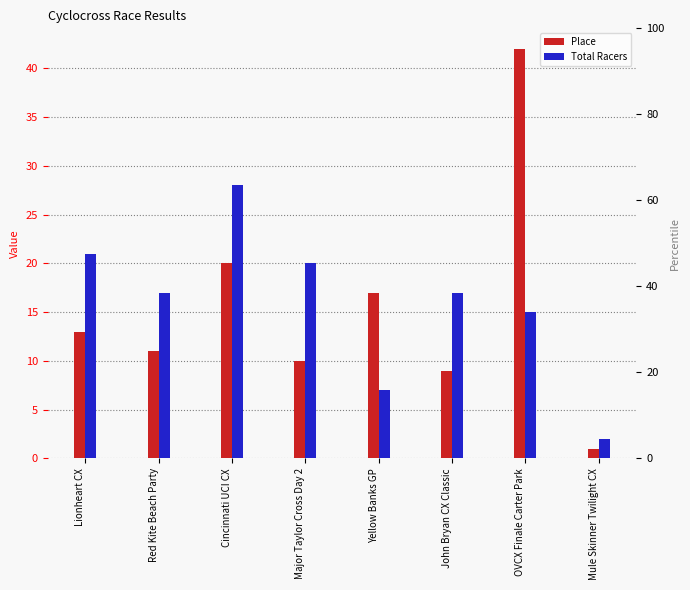

What is the value of the Place bar at the 3rd from the left?

20